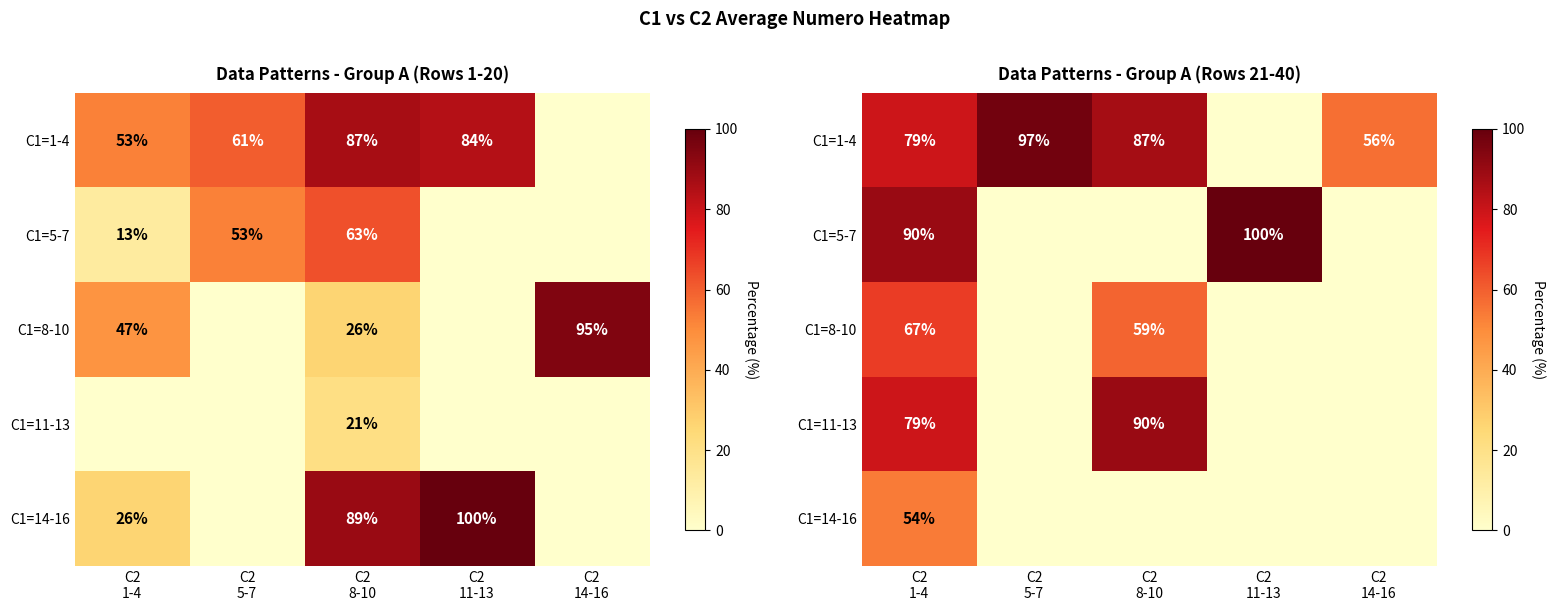

True or false: C1=11-13 has a value of 0.0 at C2 5-7.

True